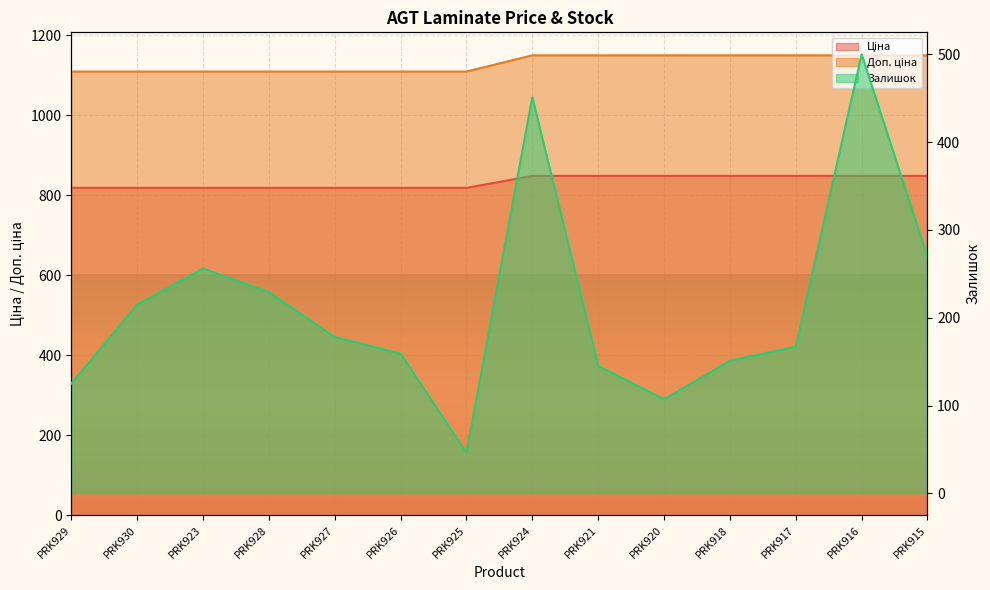

The Залишок series shows 309.7 at PRK927. True or false?

False